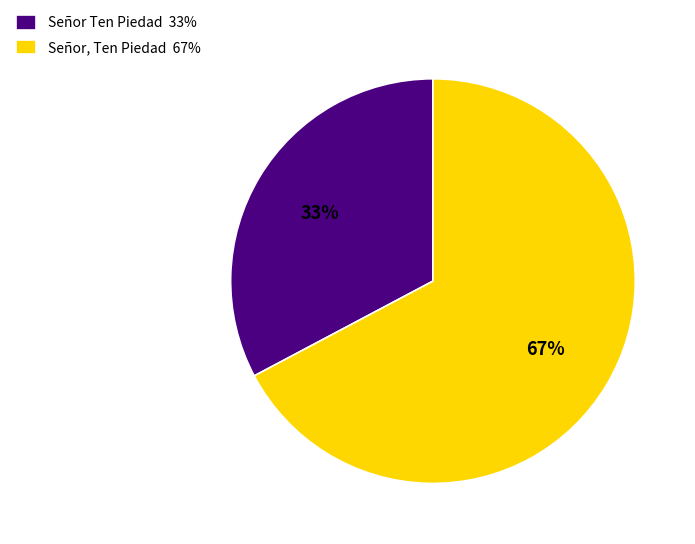

What is the largest slice in the pie chart?

Señor, Ten Piedad